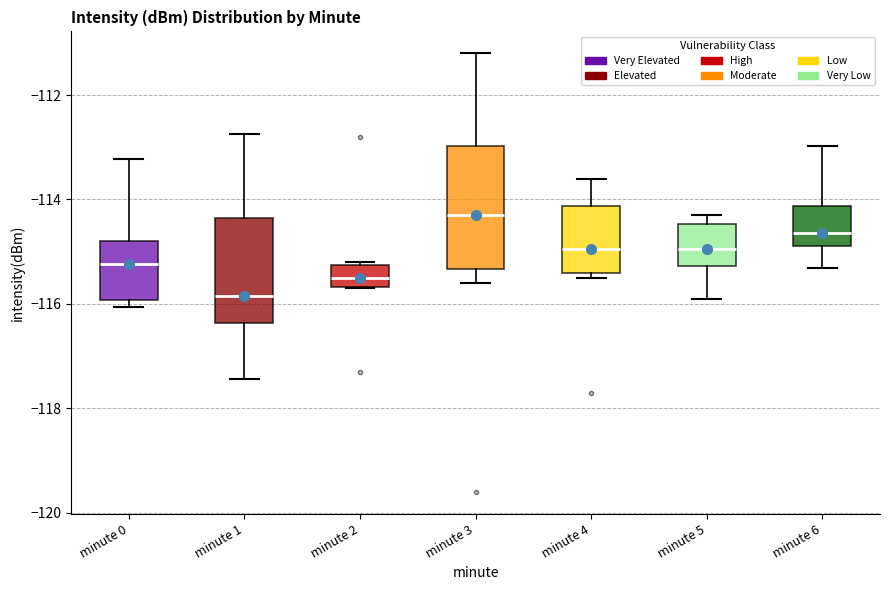

Reading left to right, transcribe this box plot: for each box, give where its median line is, the range the box spans, and where its two whiskers end, as read against the y-axis. The values are not printed on the chart, so give them approximately, as read against the axis.

minute 0: median -115.2, box -116.0 to -114.8, whiskers -116.0 (just below the box's lower edge) to -113.2
minute 1: median -115.8, box -116.4 to -114.4, whiskers -117.4 to -112.8
minute 2: median -115.4, box -115.6 to -115.2, whiskers -115.6 to -115.2
minute 3: median -114.2, box -115.4 to -113.0, whiskers -115.6 to -111.2
minute 4: median -115.0, box -115.4 to -114.2, whiskers -115.4 (just below the box's lower edge) to -113.6
minute 5: median -115.0, box -115.2 to -114.4, whiskers -115.8 to -114.2
minute 6: median -114.6, box -114.8 to -114.2, whiskers -115.4 to -113.0